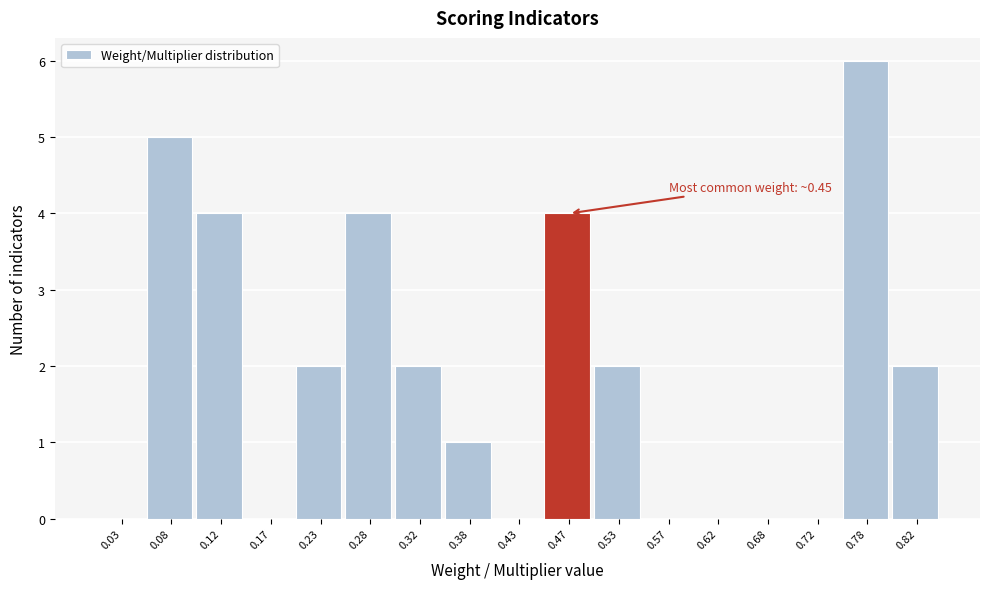

Over which range of the x-axis is the bar tallest?

0.75 to 0.80